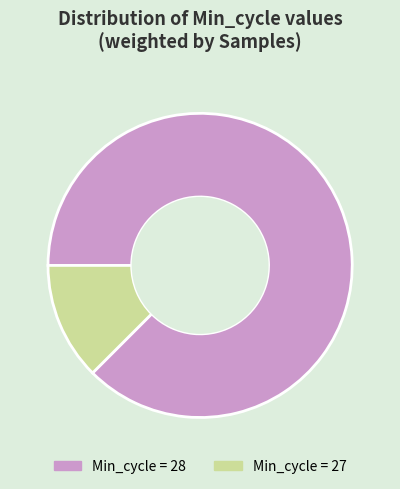

Do Min_cycle = 28 and Min_cycle = 27 together represent more than half of the pie?

Yes